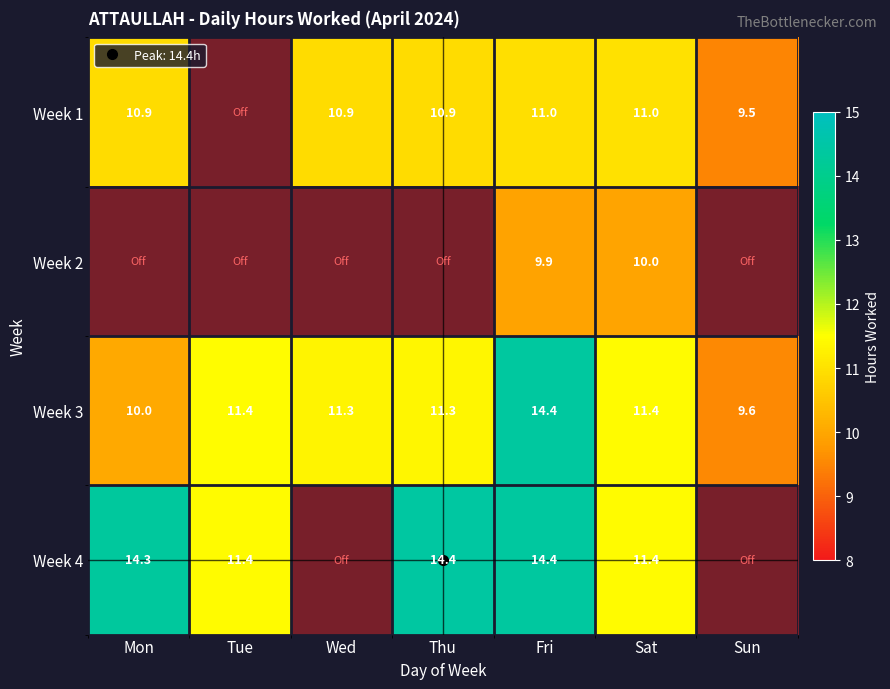

The Week 1 series shows 10.9 at Wed. True or false?

True